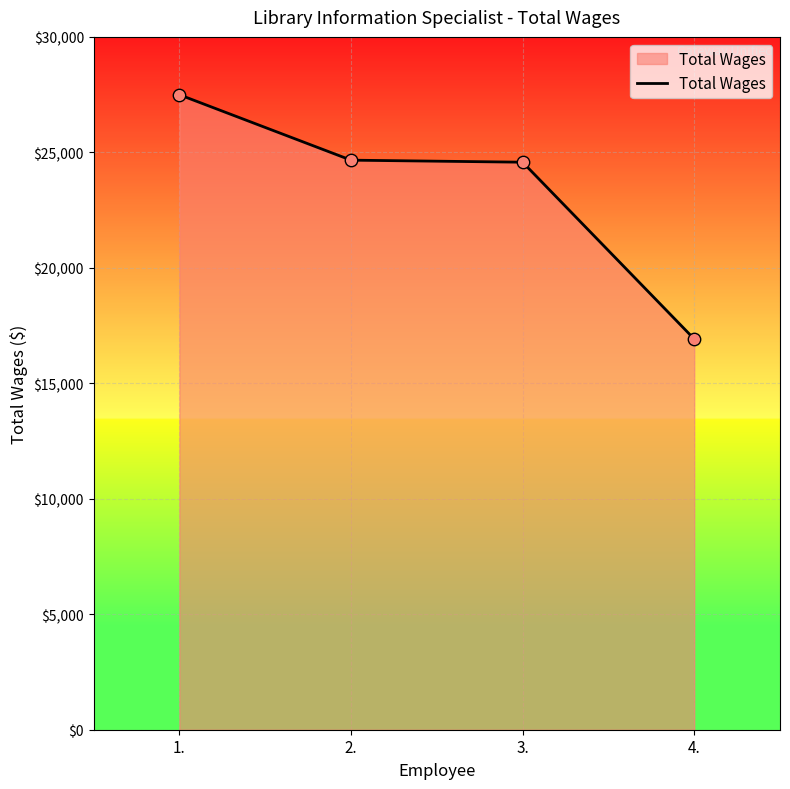

Between 4. and 3., which is larger?

3.